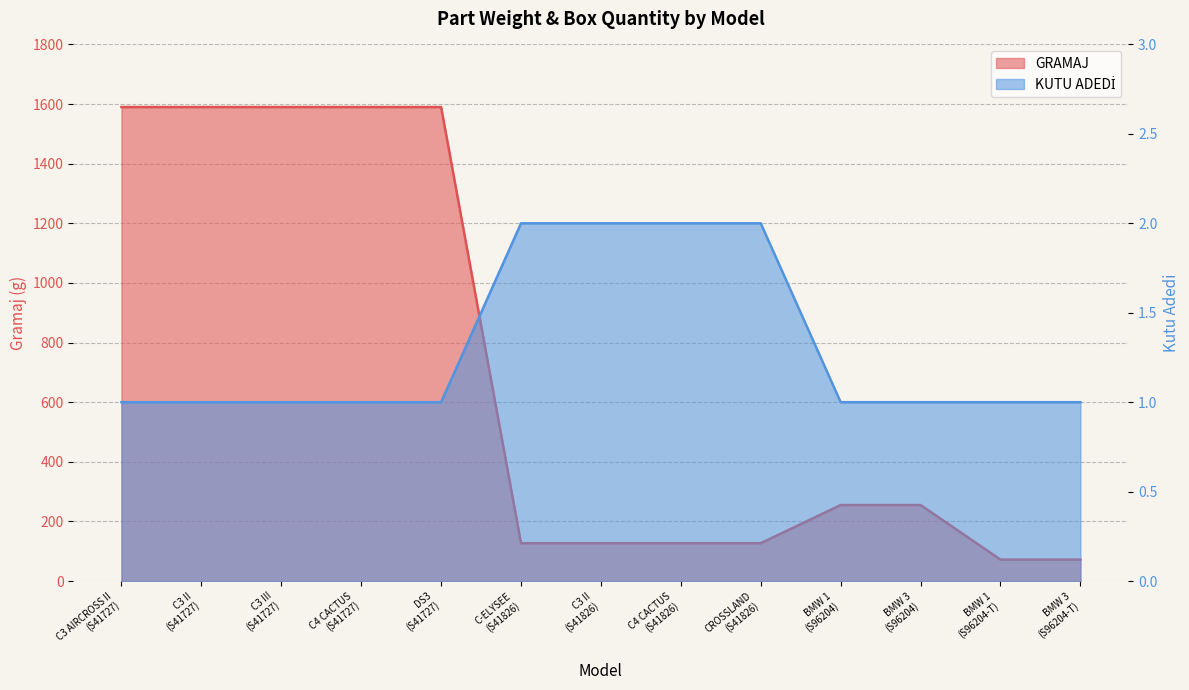

What is the total value across all series at BMW 3
(S96204-T)?

73